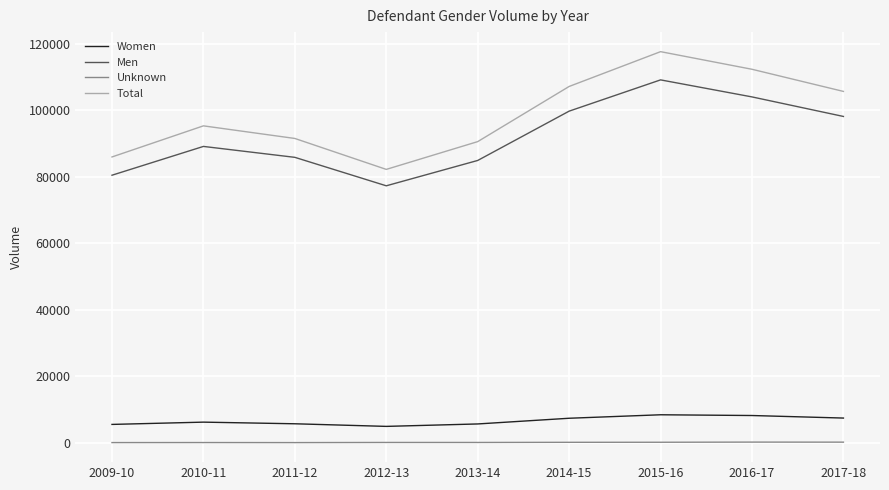

True or false: Unknown and Men cross at least once.

False